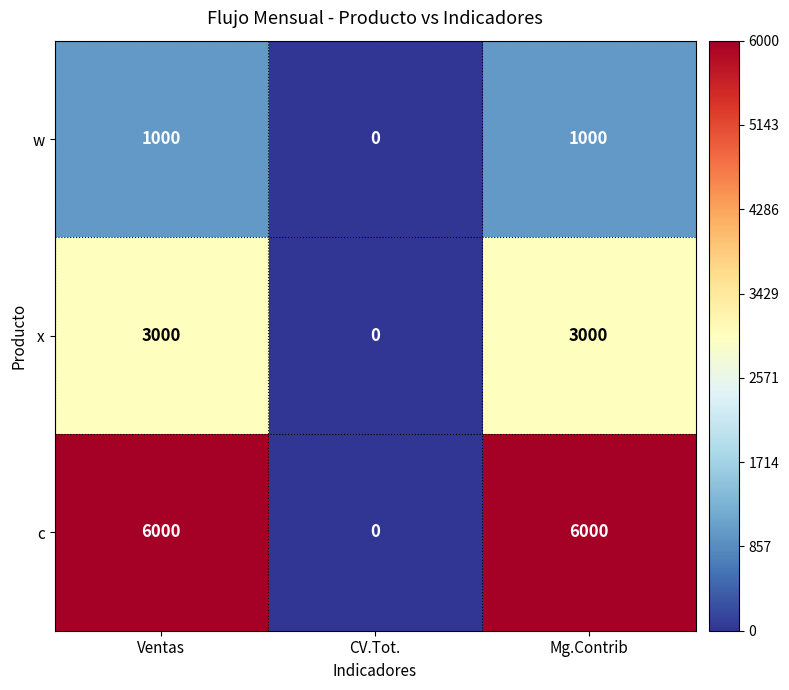

Rank the series by their maximum value, from lowest to highest.

w, x, c